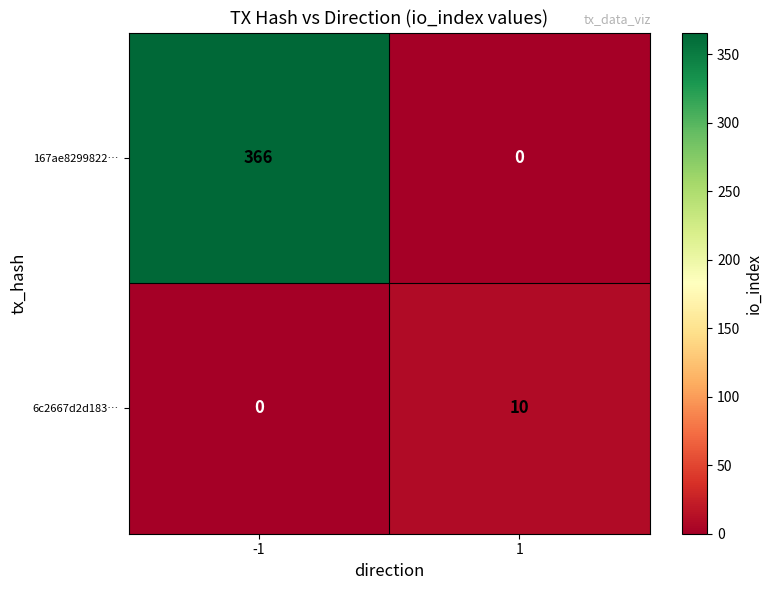

At which category does the chart reach its peak across all series?

-1